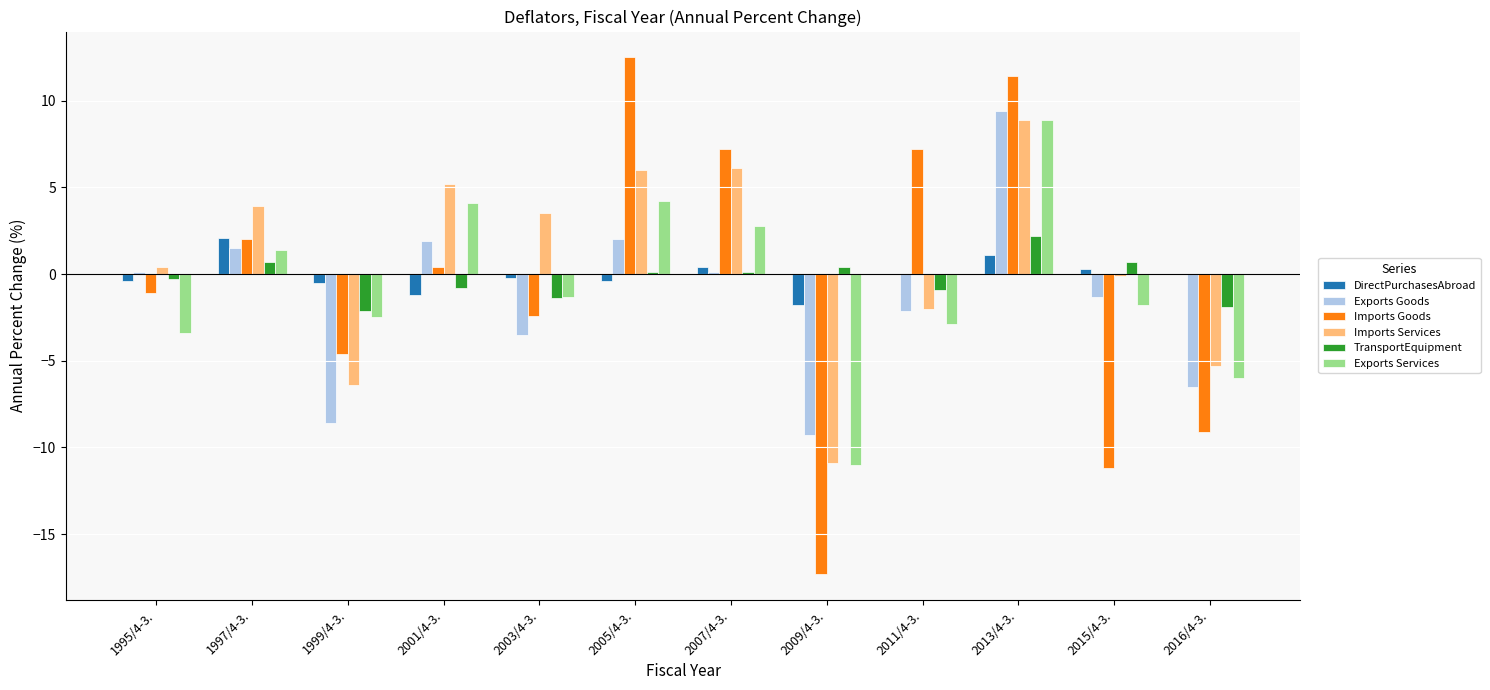

What is the maximum value shown in the chart?

12.5